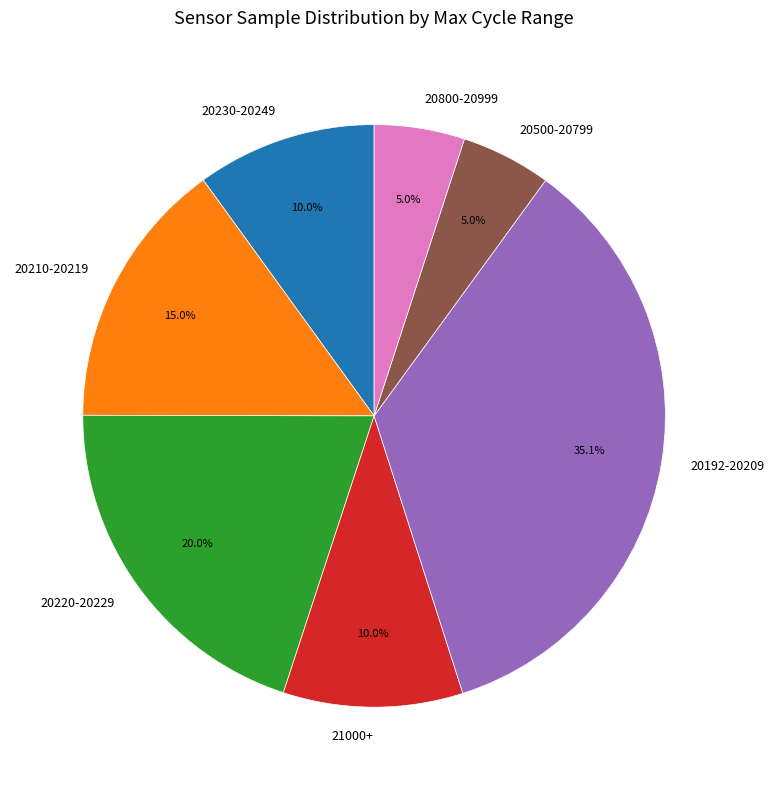

Approximately how many times larger is the value at 20210-20219 compared to 21000+?

1.5